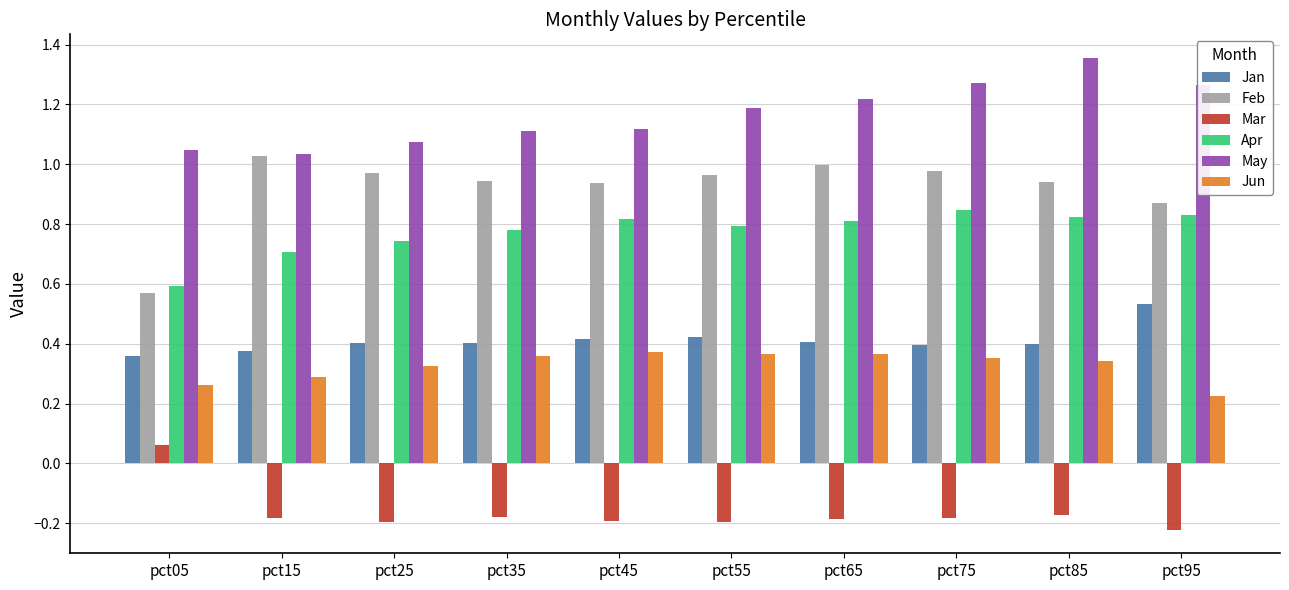

Which series has the widest spread of values?

Feb